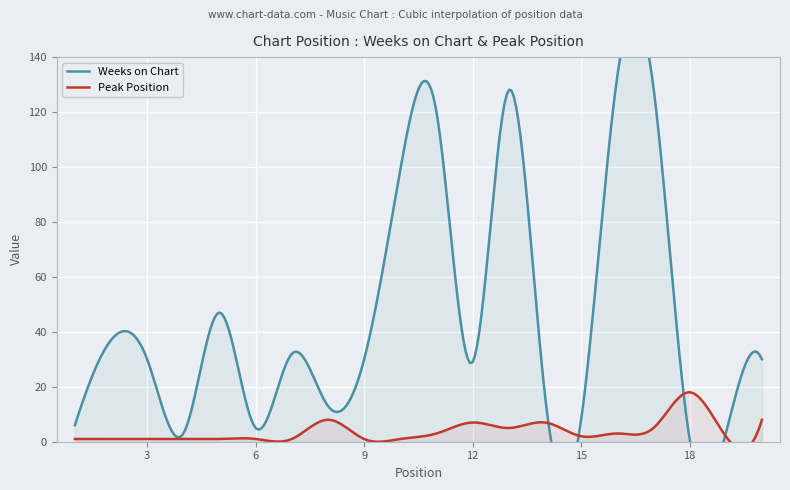

What is the difference between the Weeks on Chart values at 16 and 2?

96